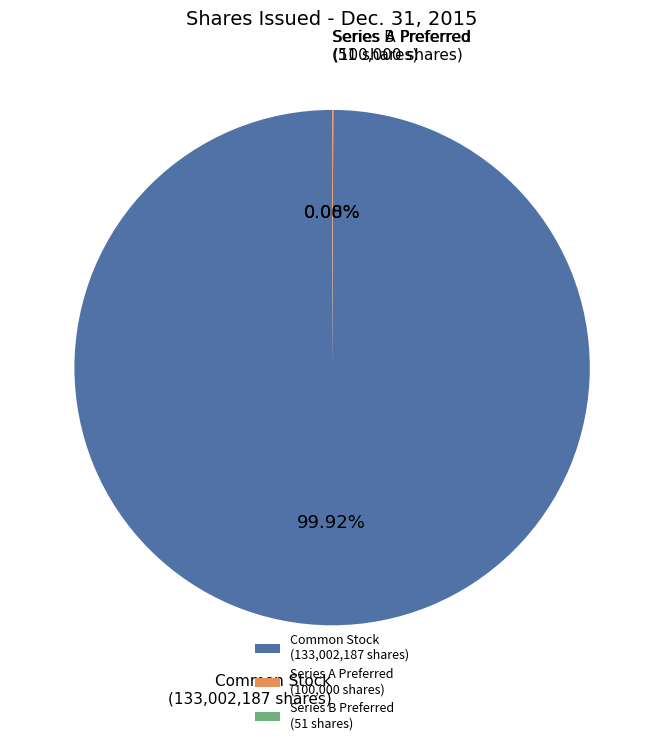

What is the majority slice?

Common Stock (133,002,187 shares)